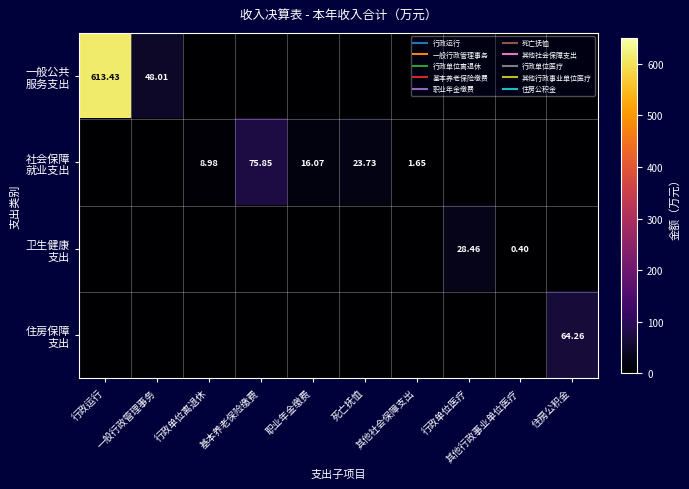

List the series in order of their peak value, highest first.

一般公共 服务支出, 社会保障 就业支出, 住房保障 支出, 卫生健康 支出